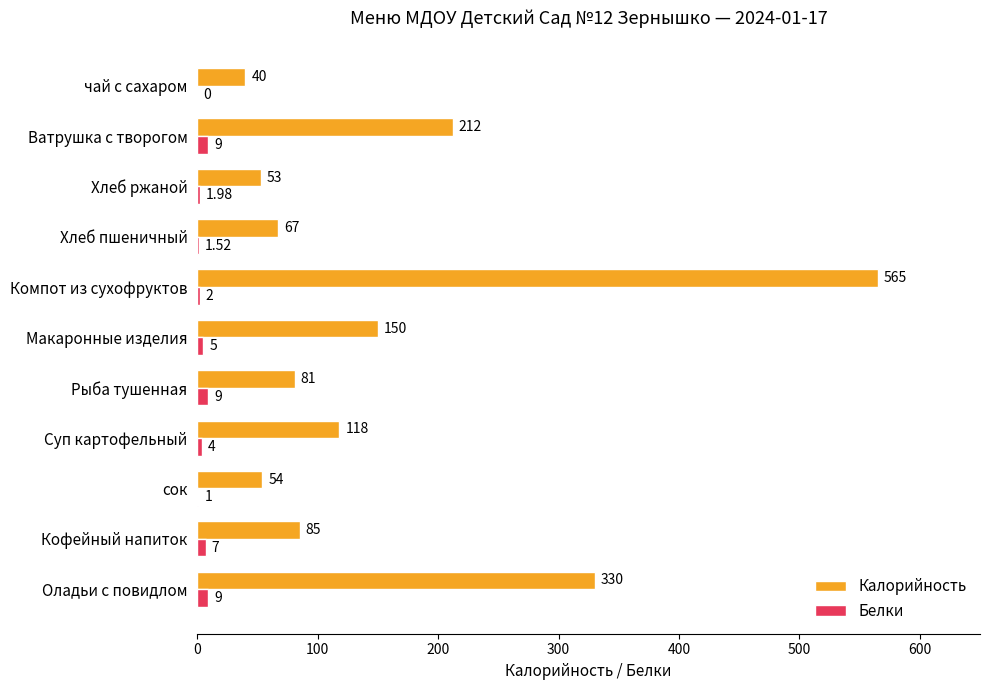

Which series has the largest total across all categories?

Калорийность